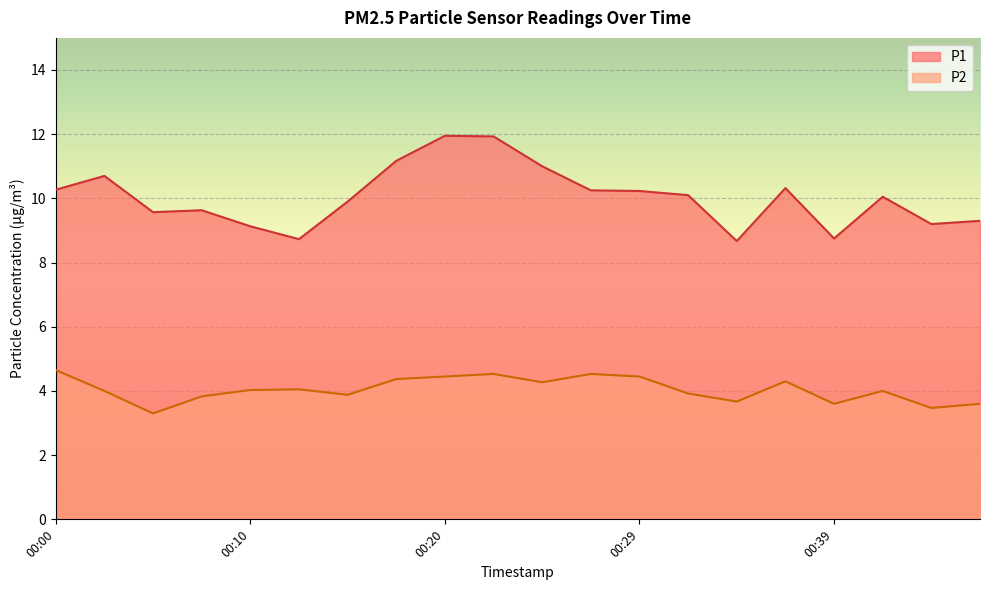

List the series in order of their peak value, lowest first.

P2, P1